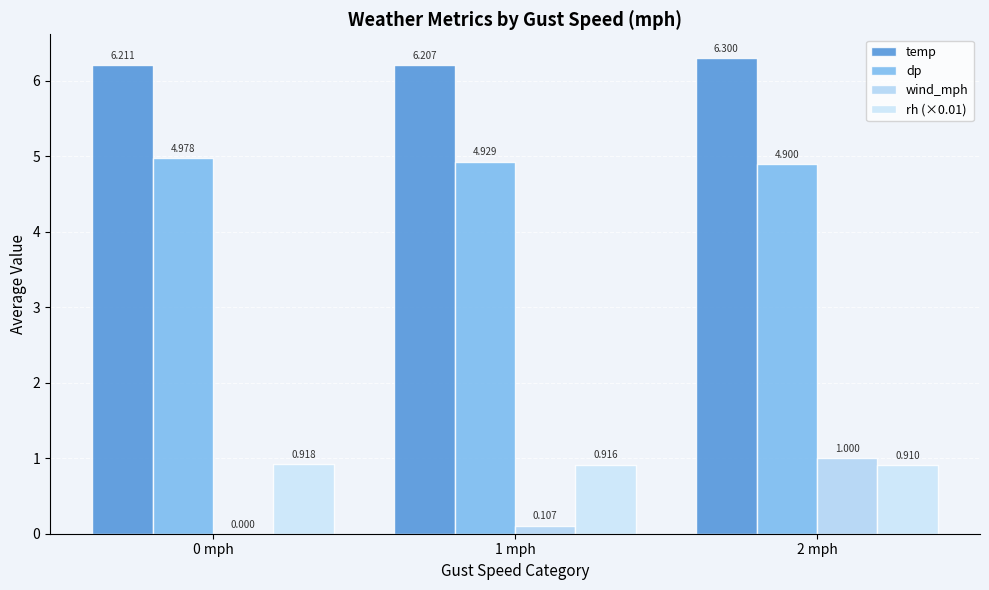

How many groups of bars are there?

3